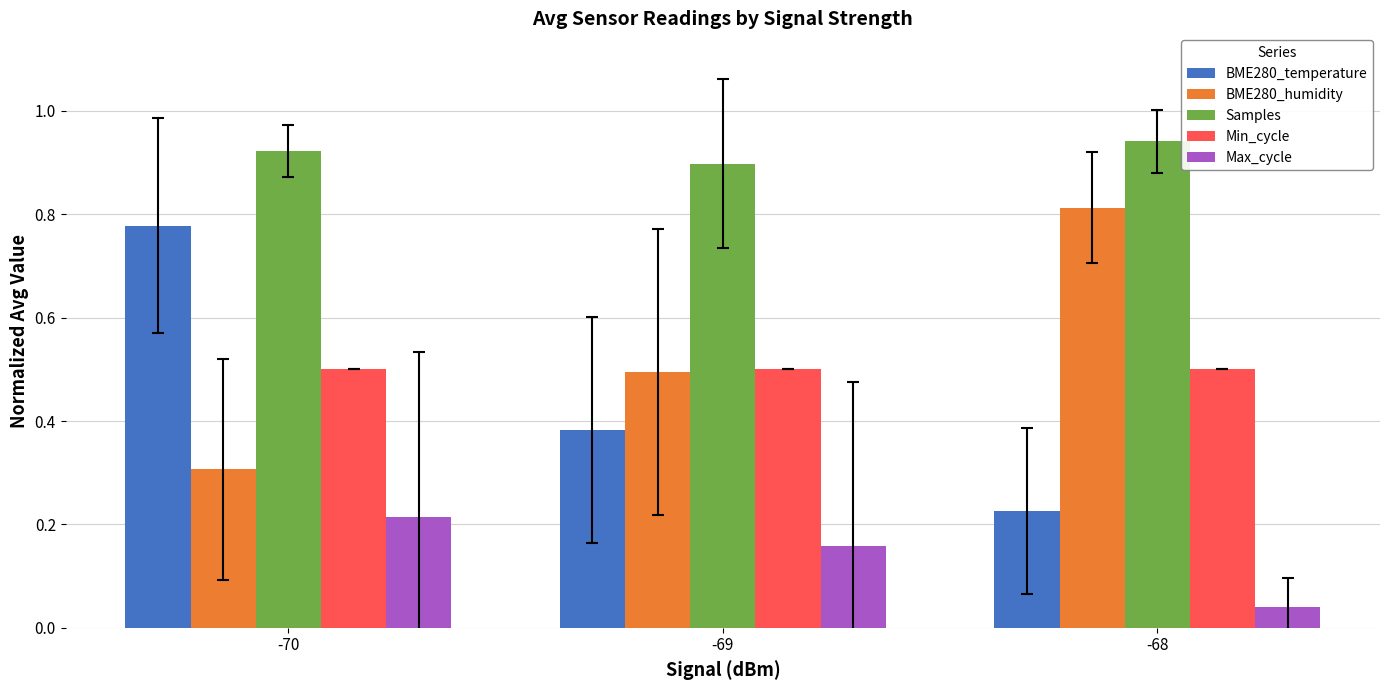

What are all the series names shown in the legend?

BME280_temperature, BME280_humidity, Samples, Min_cycle, Max_cycle